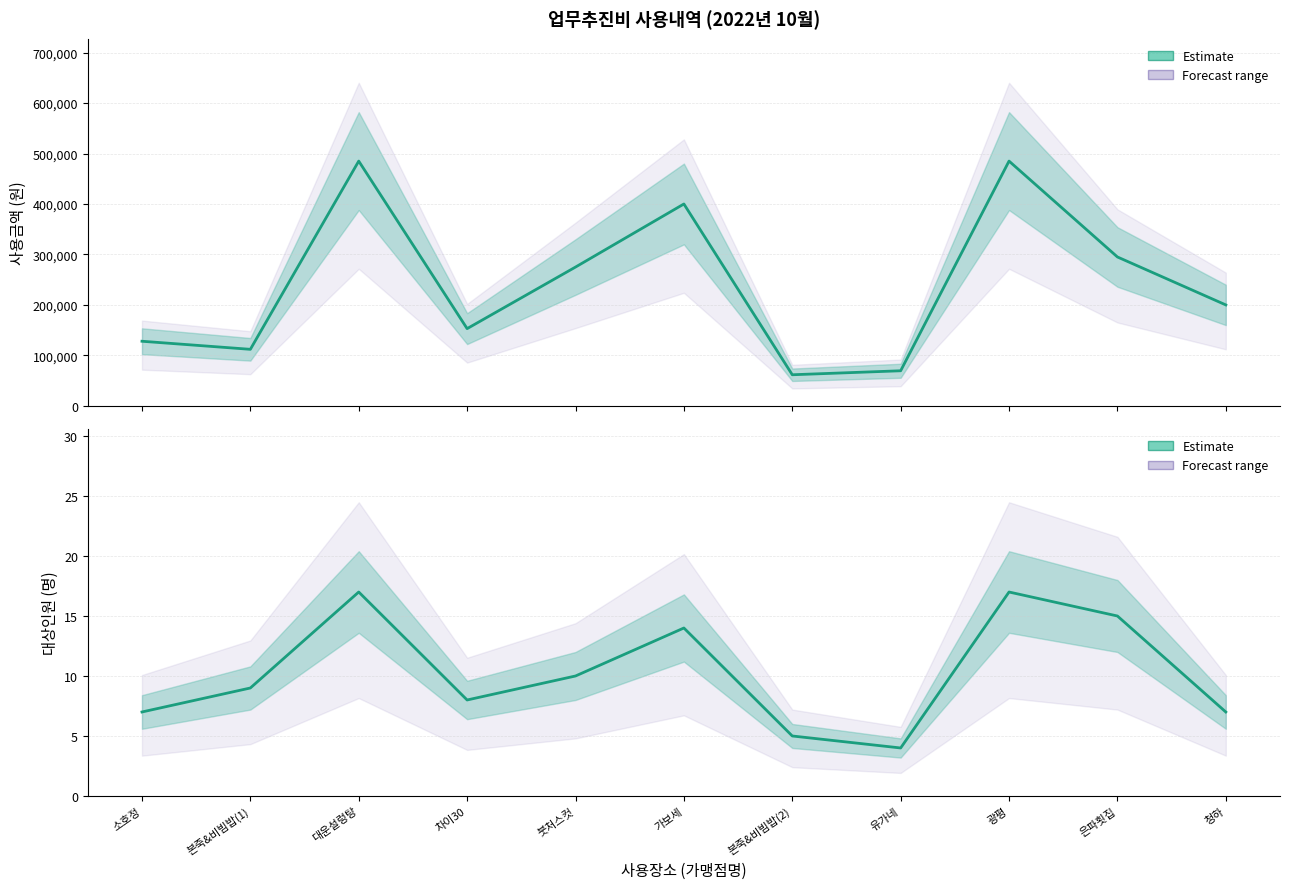

What is the label of the 4th point from the left?

차이30